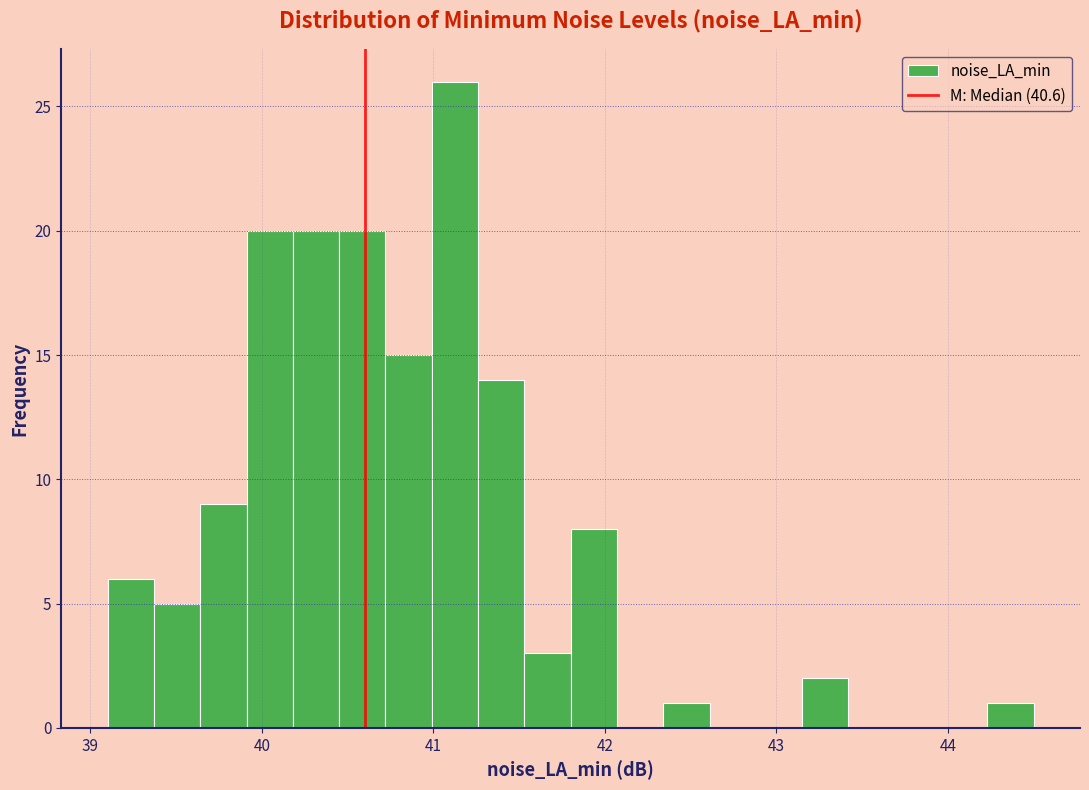

Read against the x-axis, roughly where is the centre of the tallest bar?

41.1